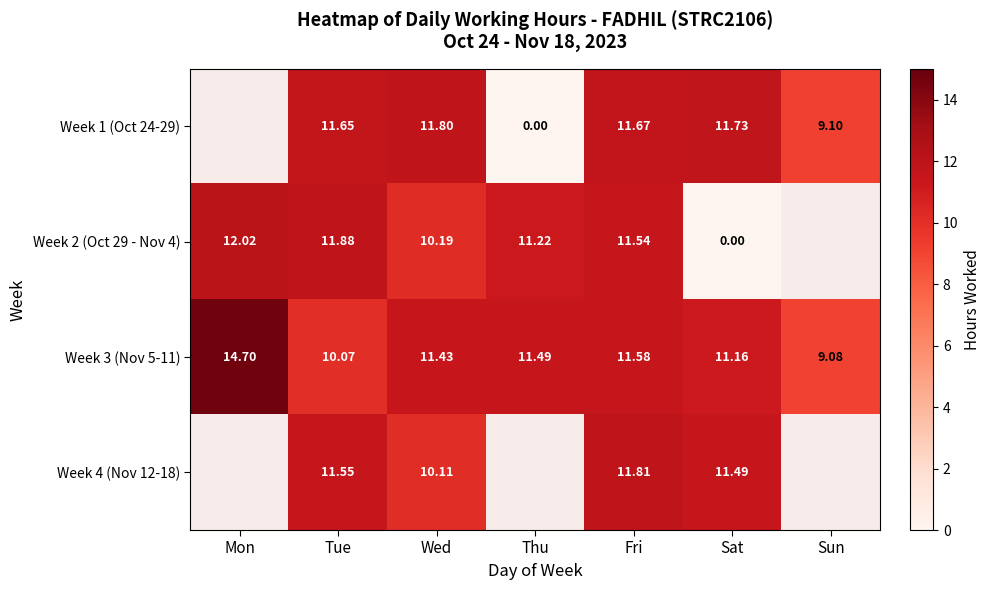

Rank the categories by Week 3 (Nov 5-11) value from highest to lowest.

Mon, Fri, Thu, Wed, Sat, Tue, Sun